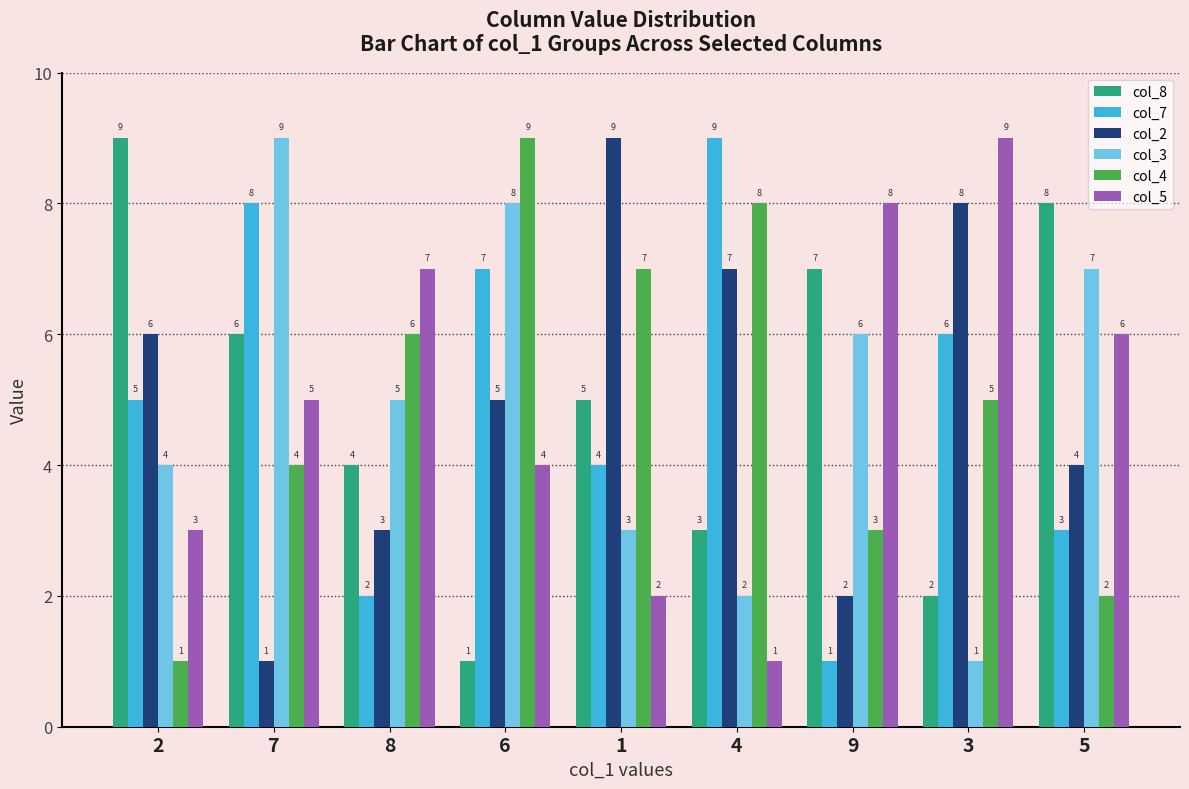

The col_7 series shows 8 at 7. True or false?

True